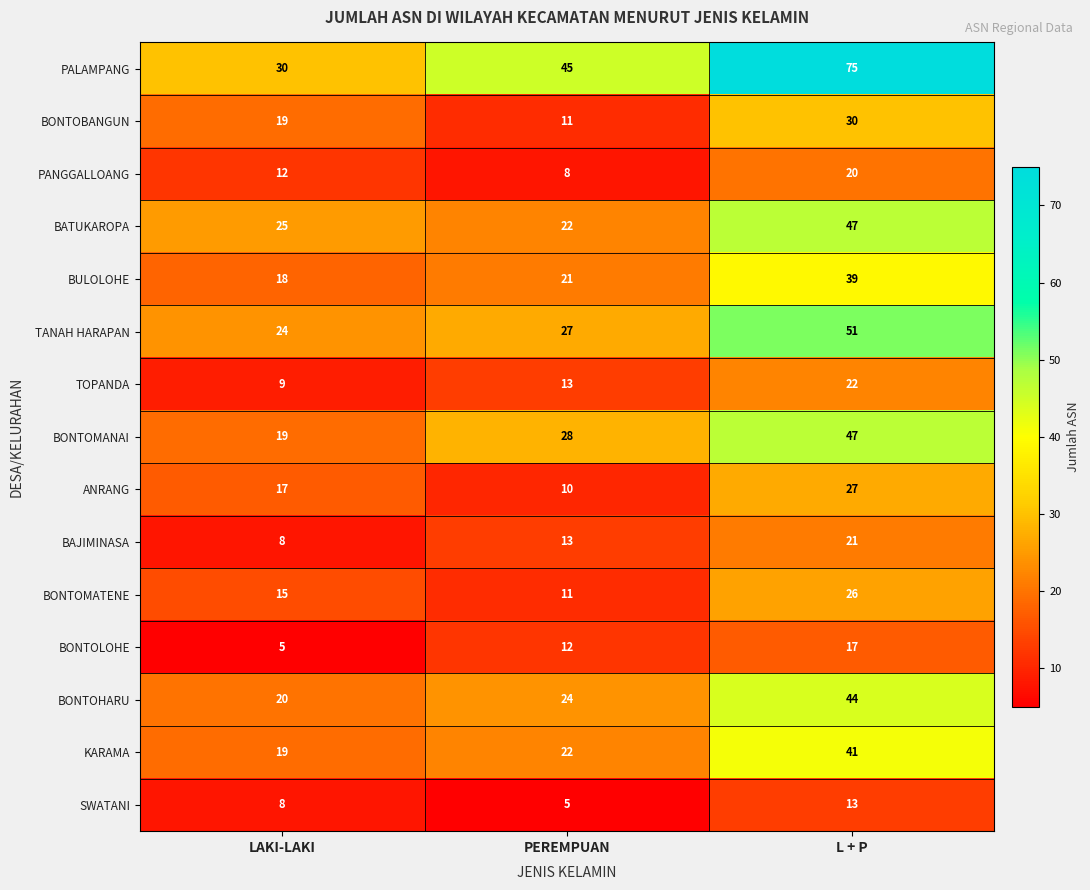

Between LAKI-LAKI and L + P, which series saw the biggest shift?

PALAMPANG